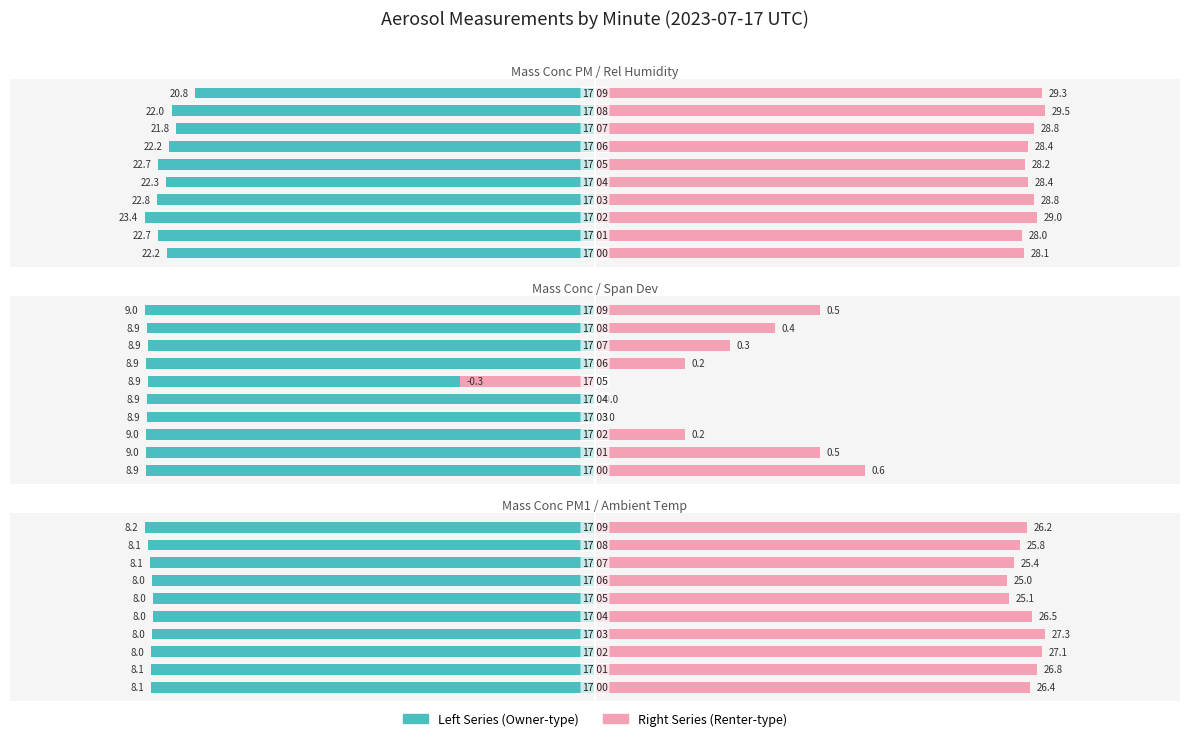

Which series has the largest range (max minus min)?

ZSPAN_M11 (span dev)